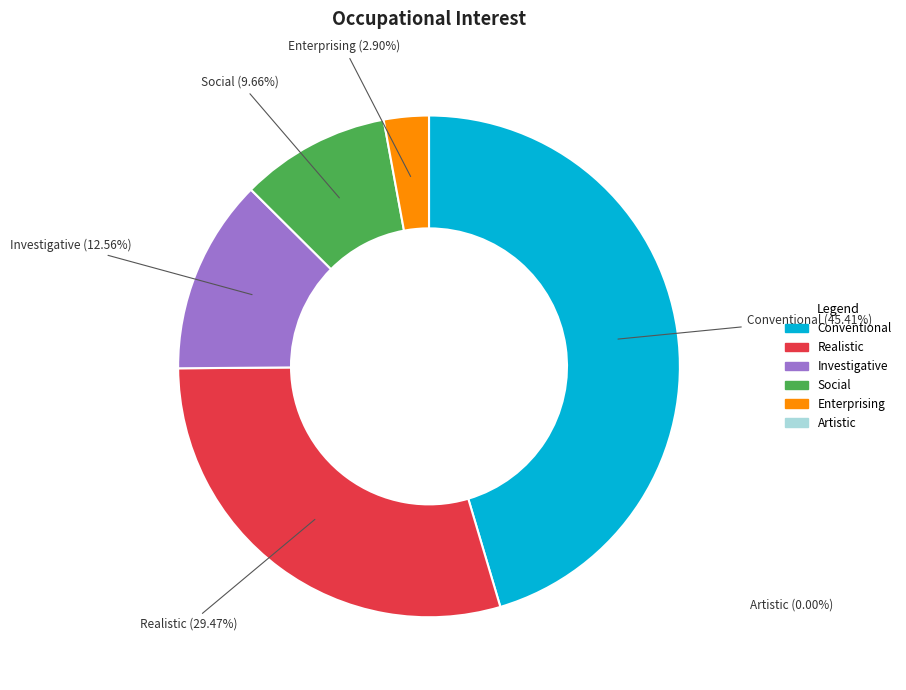

Is there a majority slice in this chart?

No